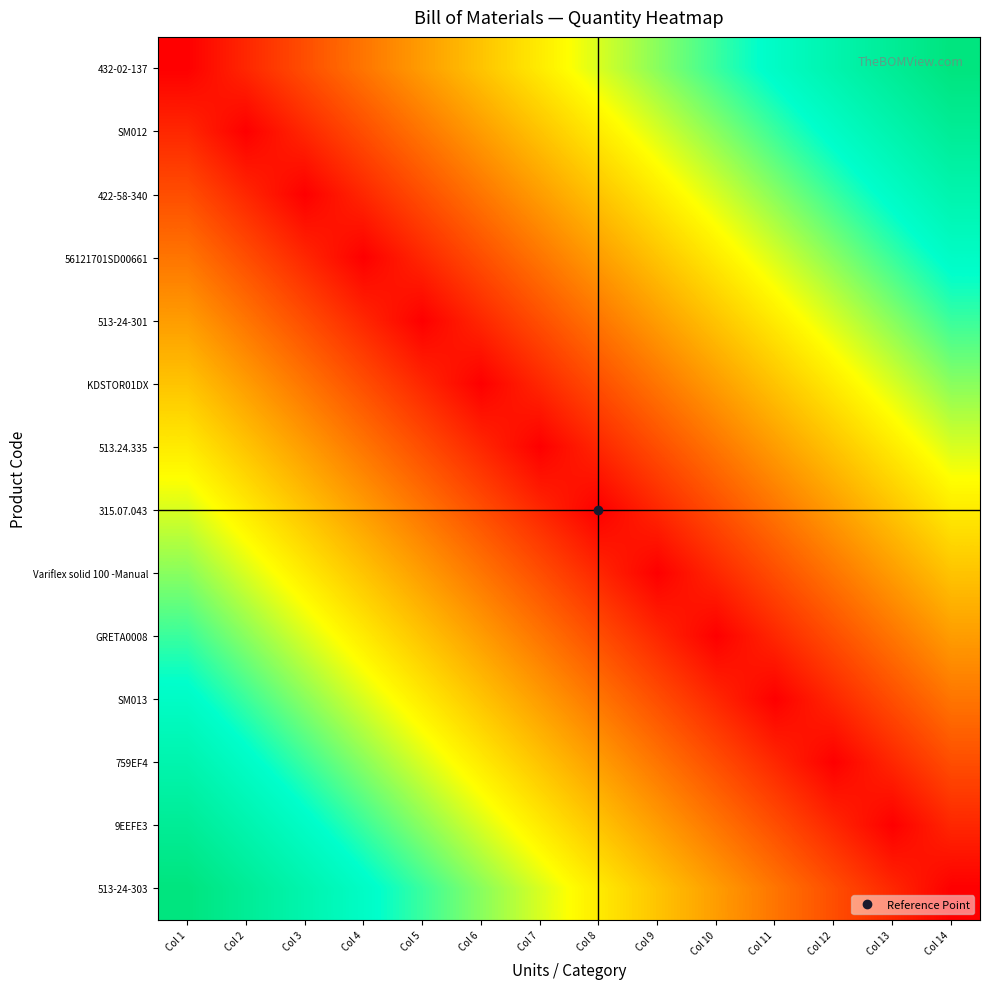

What is the difference between the highest and lowest values at Col 9?

0.6